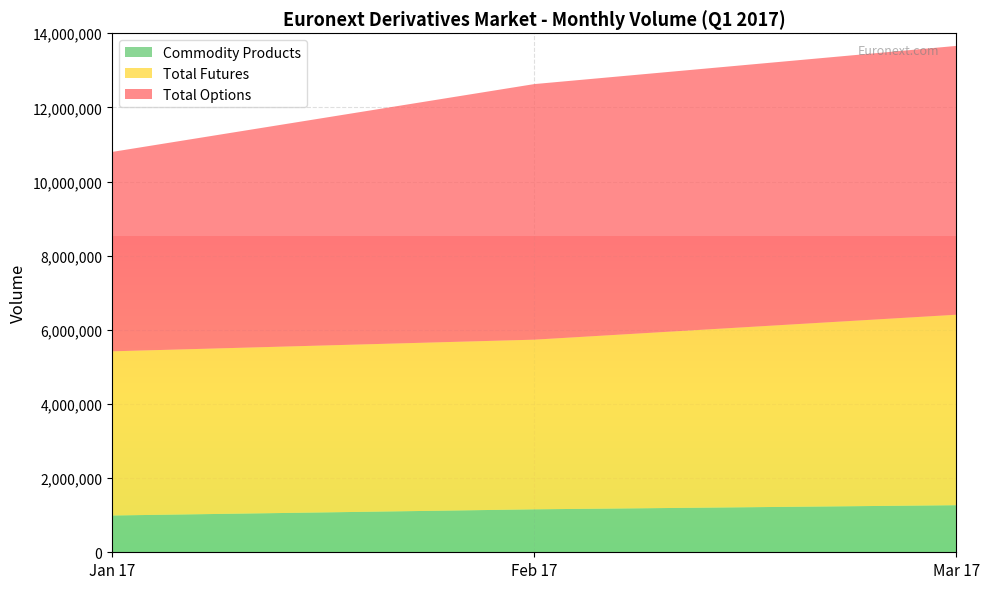

The value of Commodity Products at Feb 17 is 1158703. True or false?

True